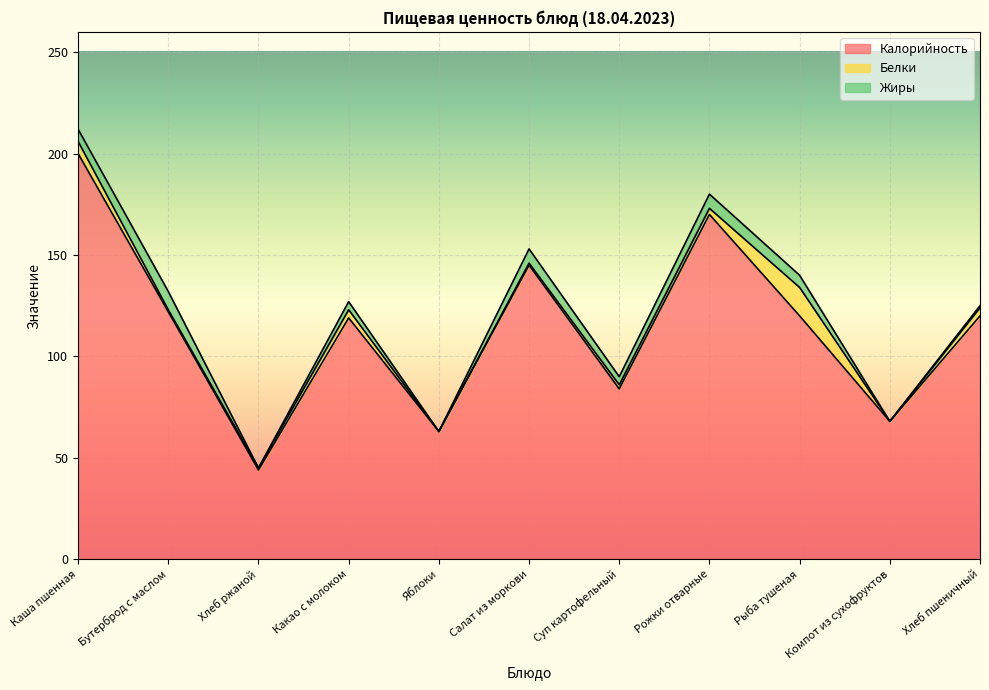

At which category does Калорийность reach its first local peak?

Какао с молоком